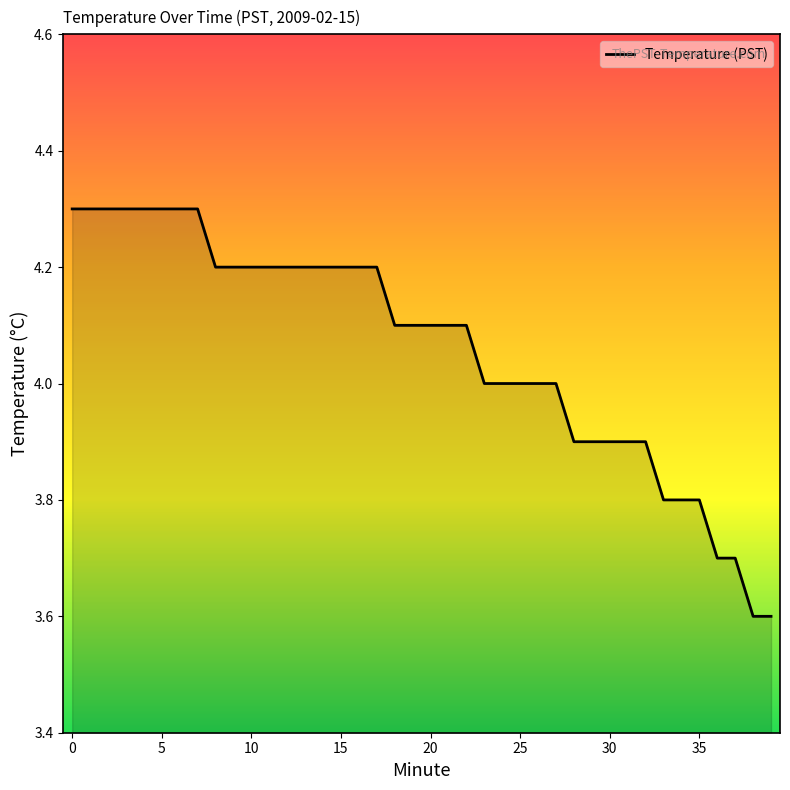

What is the smallest value displayed?

3.6